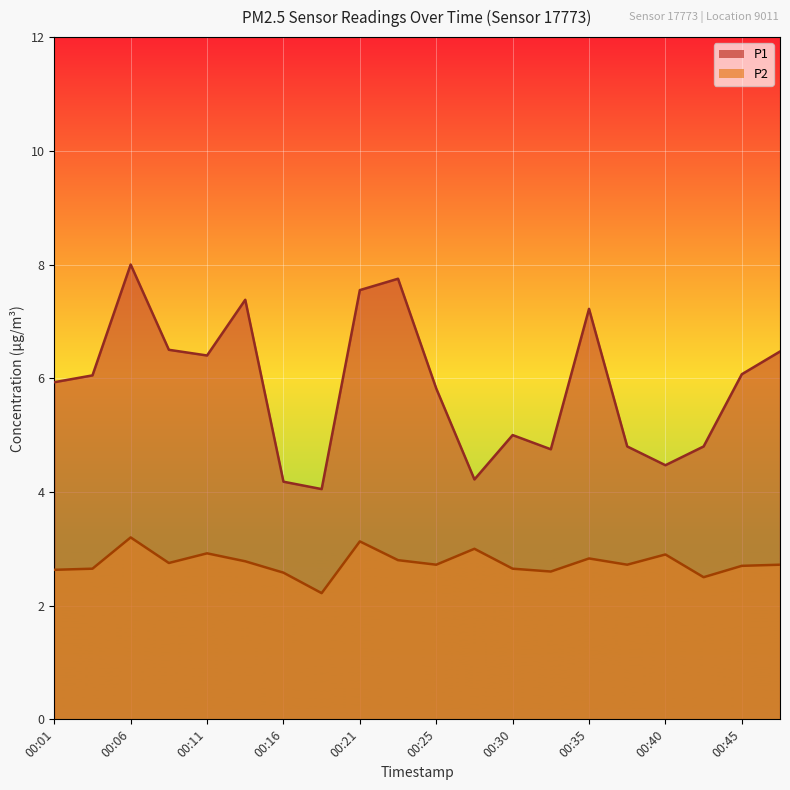

The value of P1 at 00:08 is 1.6. True or false?

False